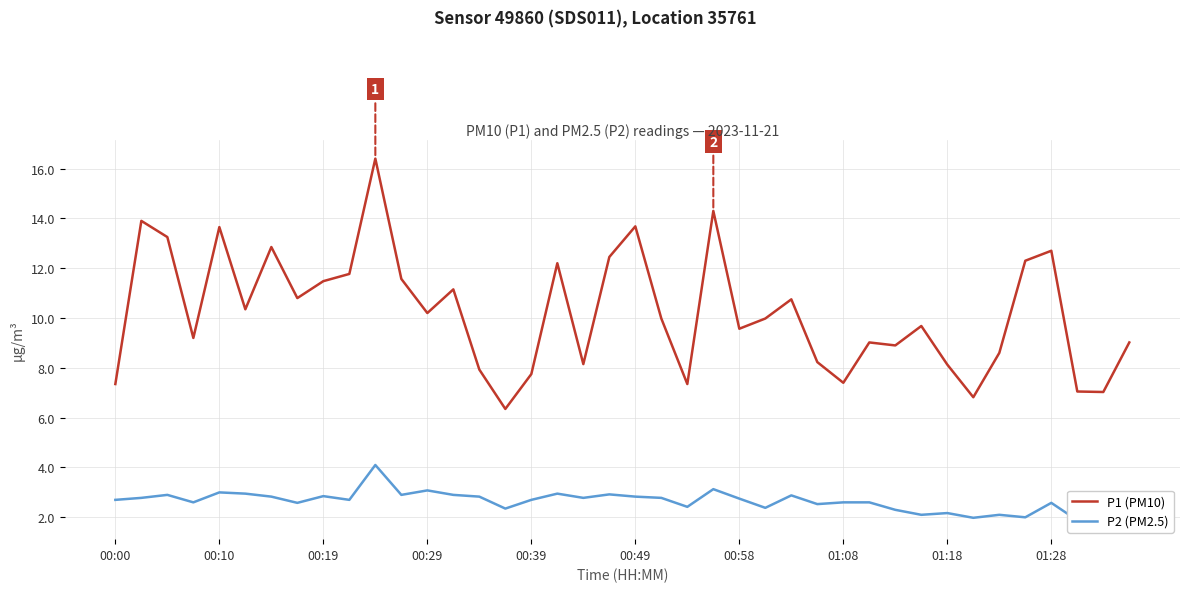

True or false: P2 (PM2.5) has a value of 1.4 at 33.

False